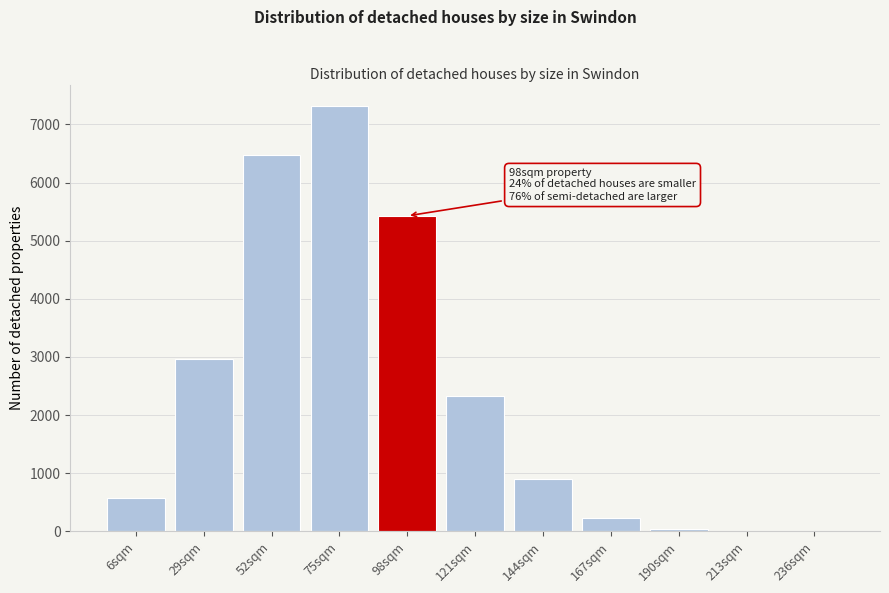

Which has a higher value, 144sqm or 75sqm?

75sqm